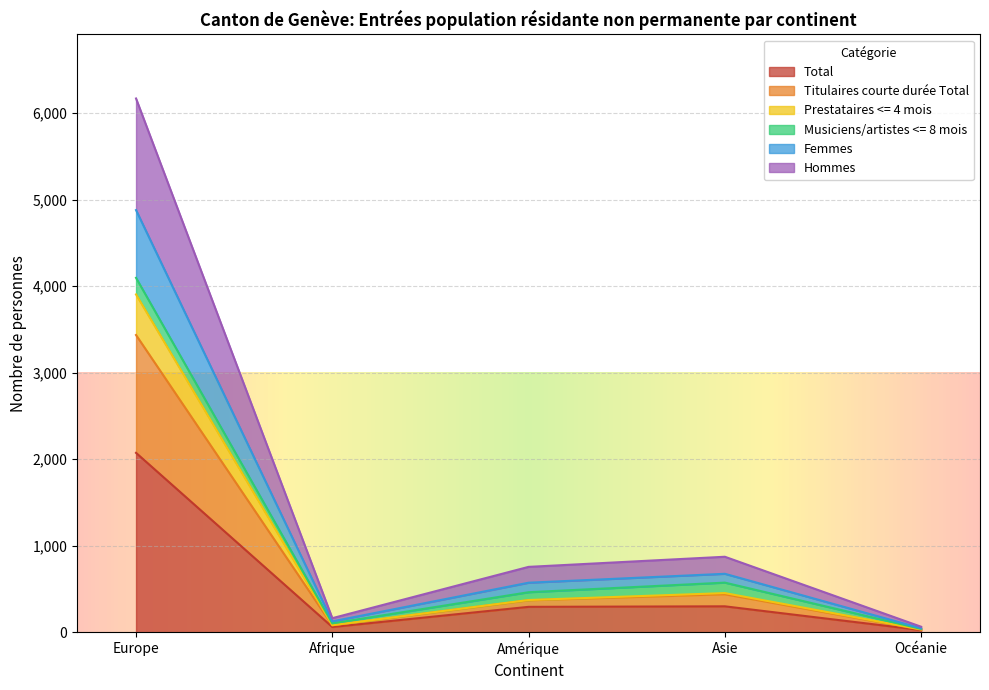

True or false: Hommes and Prestataires <= 4 mois intersect in this chart.

False